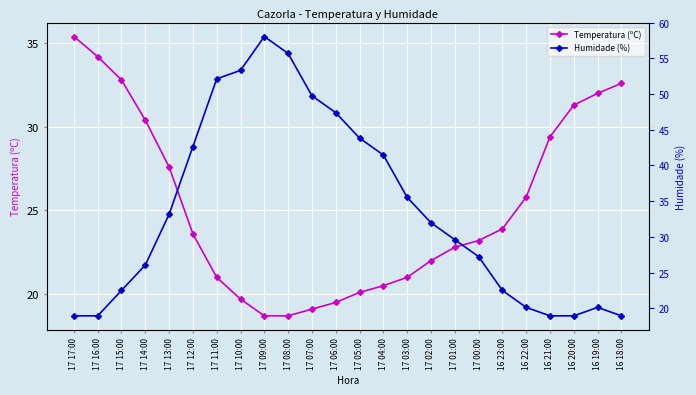

What is the difference between the second highest and second lowest values in the Humidade (%) series?

31.0